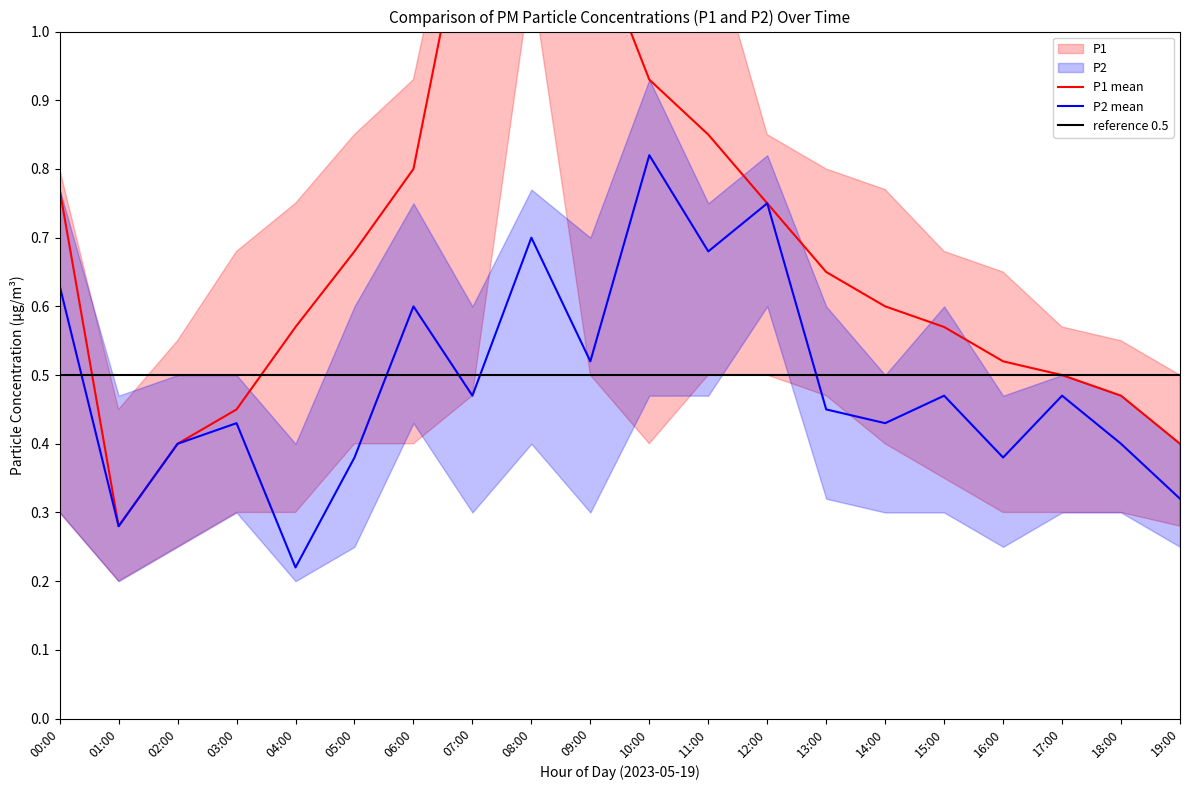

True or false: P2 and P1_upper intersect in this chart.

False